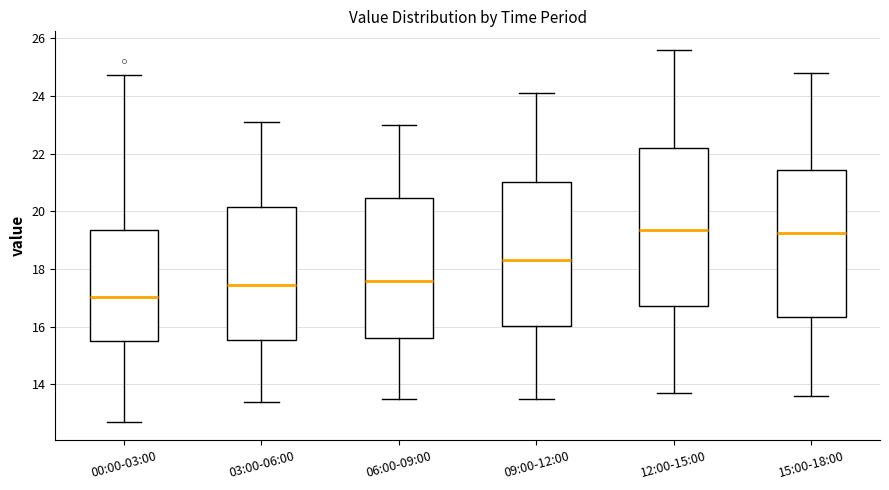

Reading left to right, read every box against the y-axis: the position of its median line, the range the box covers, and the ends of its whiskers. The values are not printed on the chart, so give them approximately, as read against the axis.

00:00-03:00: median 17.0, box 15.4 to 19.4, whiskers 12.8 to 24.8
03:00-06:00: median 17.4, box 15.6 to 20.2, whiskers 13.4 to 23.2
06:00-09:00: median 17.6, box 15.6 to 20.4, whiskers 13.6 to 23.0
09:00-12:00: median 18.4, box 16.0 to 21.0, whiskers 13.6 to 24.2
12:00-15:00: median 19.4, box 16.8 to 22.2, whiskers 13.8 to 25.6
15:00-18:00: median 19.2, box 16.4 to 21.4, whiskers 13.6 to 24.8